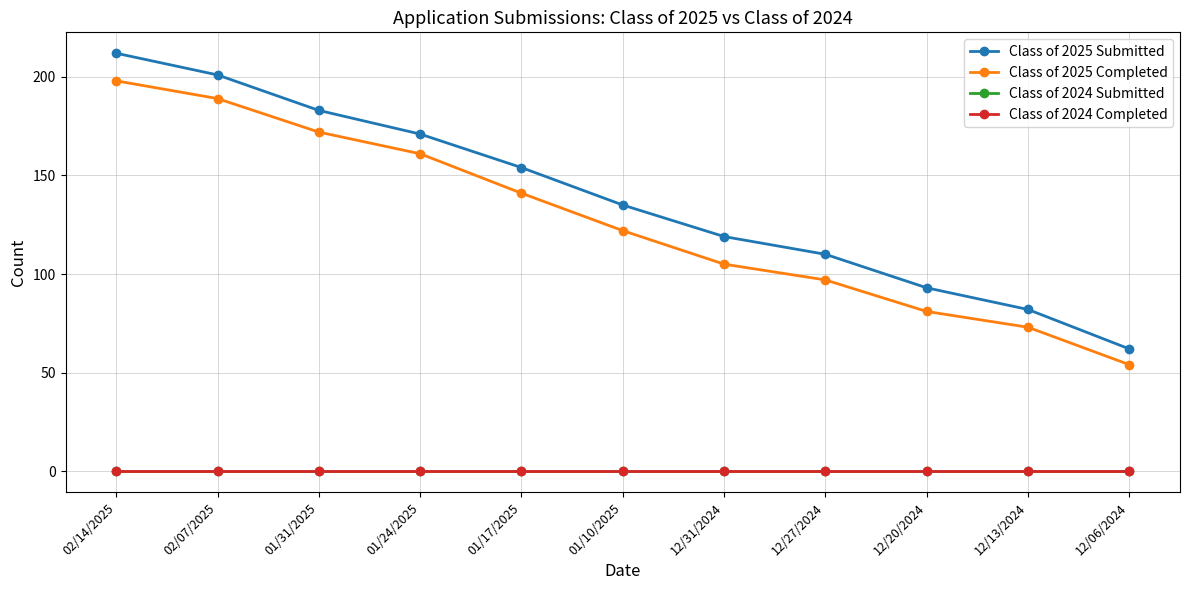

Is this an area chart (filled region under the line)?

No